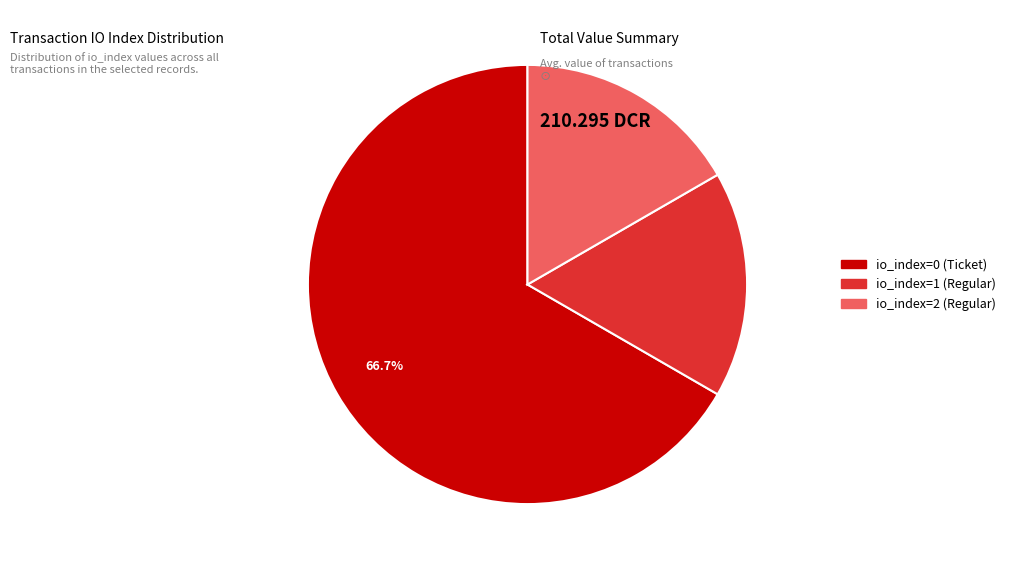

To the nearest percent, what is the difference between the largest and smallest slice percentages?

50%